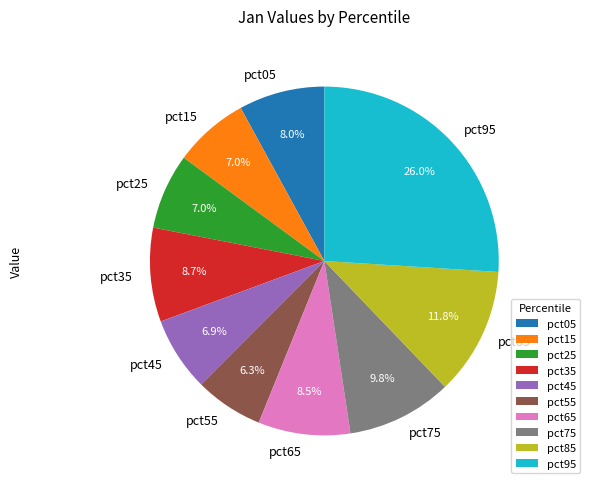

True or false: pct85 accounts for 12% of the total.

True